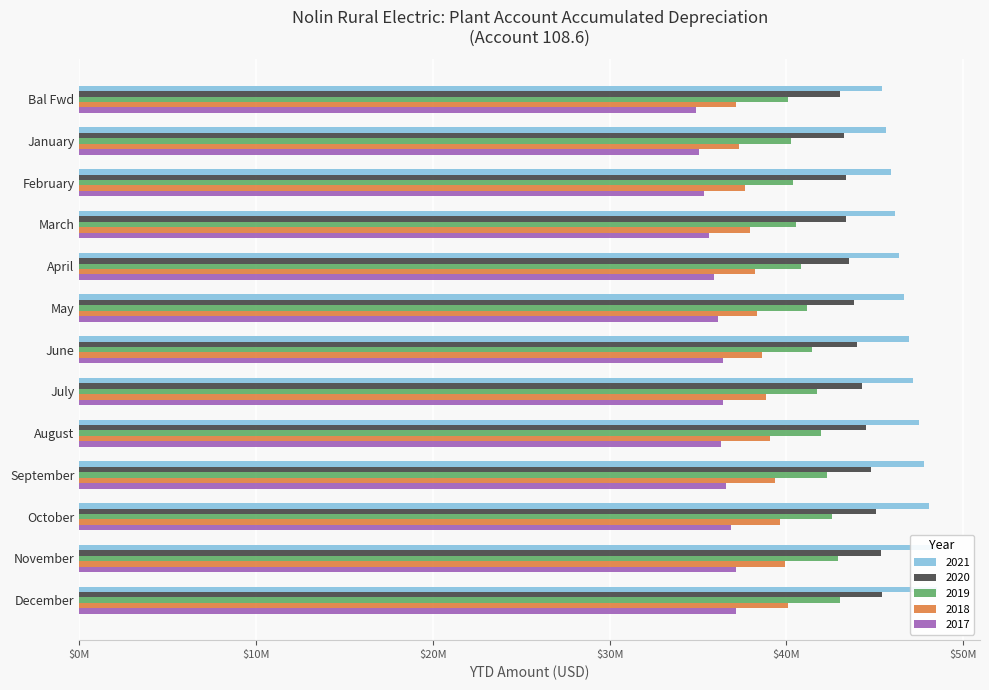

What is the sum of all 2020 values?

573886201.5